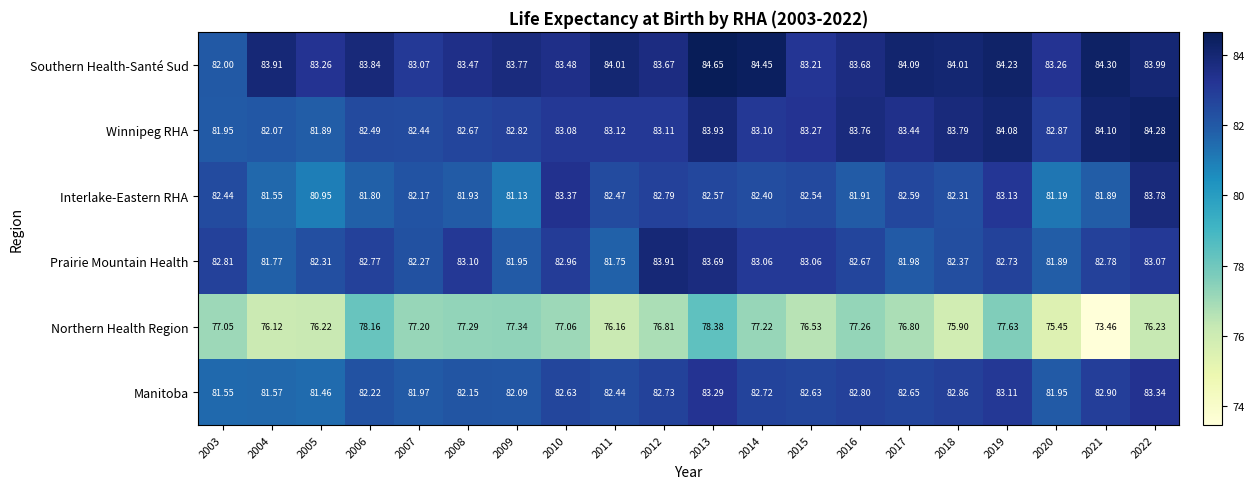

Rank the series by their maximum value, from highest to lowest.

Southern Health-Santé Sud, Winnipeg RHA, Prairie Mountain Health, Interlake-Eastern RHA, Manitoba, Northern Health Region